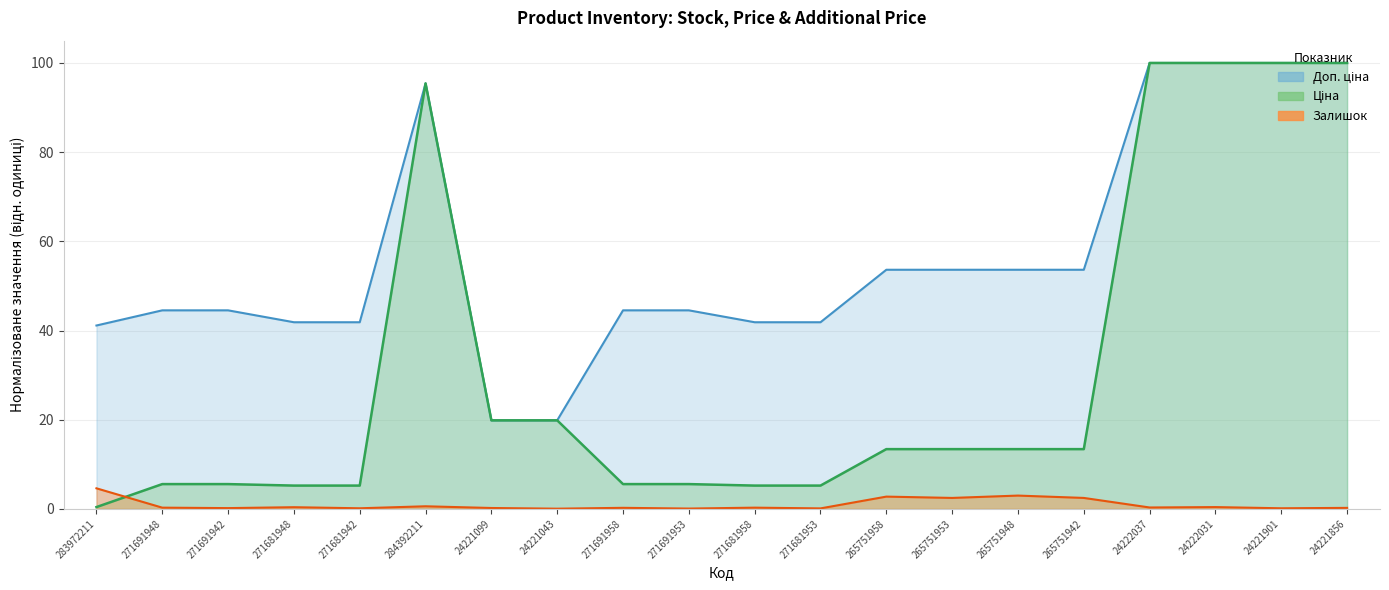

What is the total value across all series at 24222037?

200.3